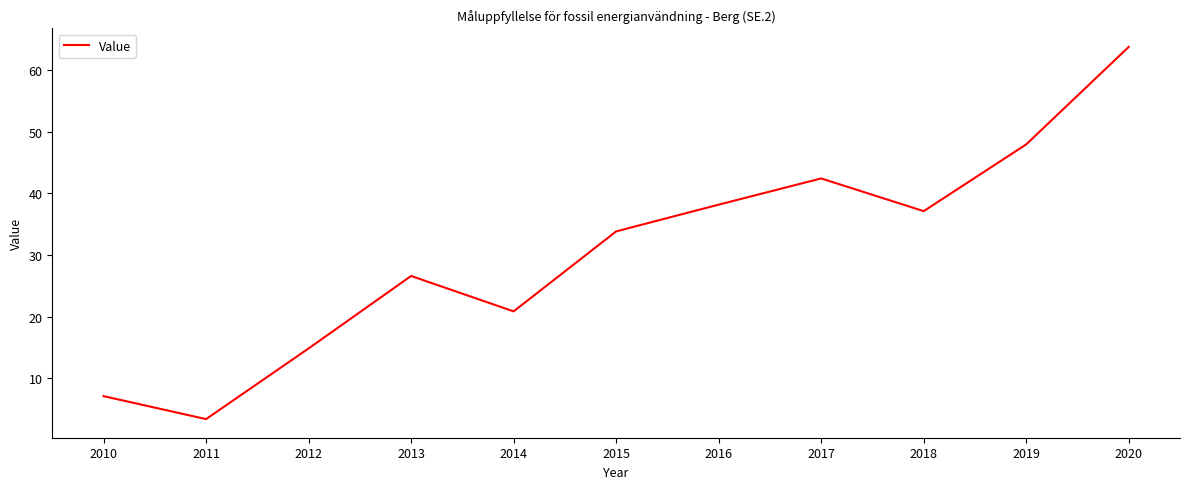

Approximately how many times larger is the value at 2017 compared to 2012?

2.9